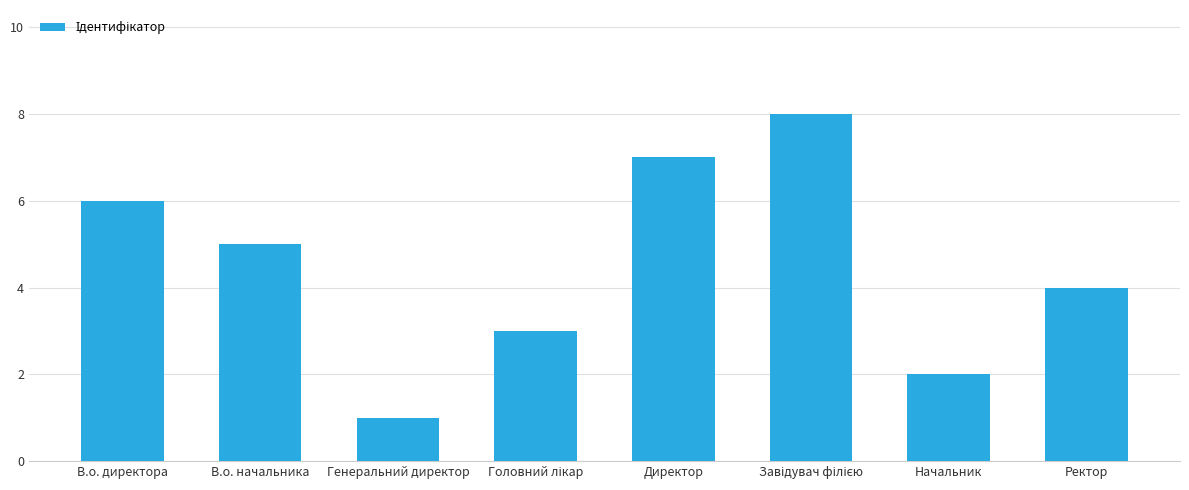

What is the difference between the second highest and minimum values?

6